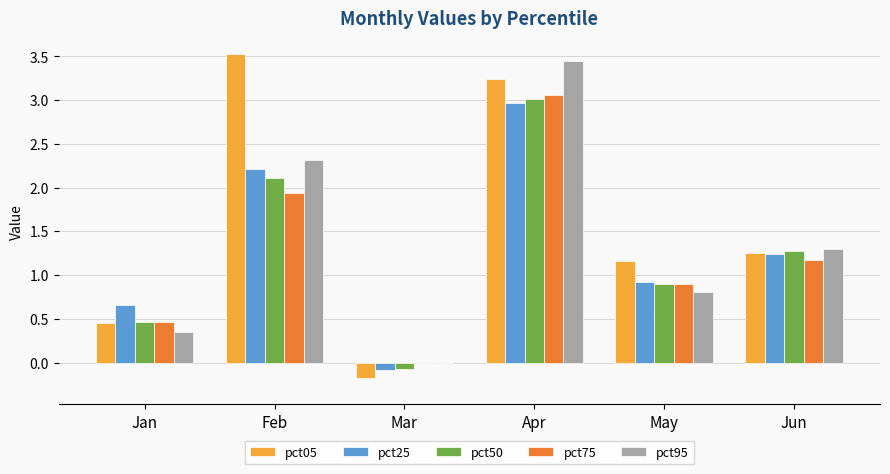

What is the highest value of the pct25 series?

3.0